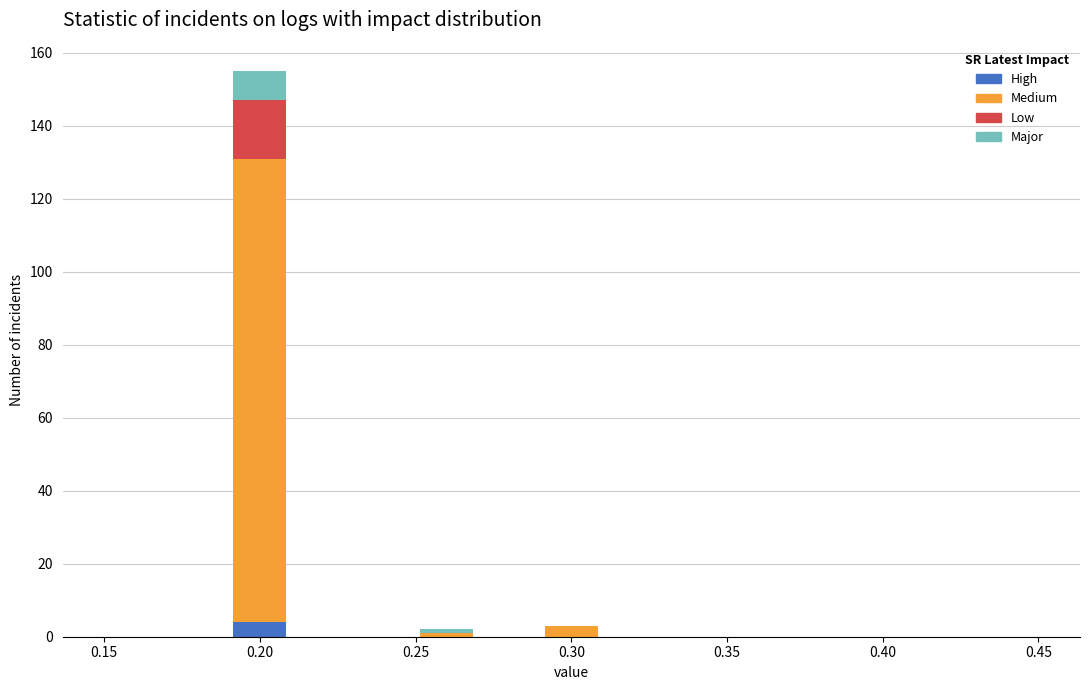

Reading left to right, list every stacked bar in this chart as the range it spans on the x-axis followed by its total height. The values are not printed on the chart, so give them approximately, as read against the axis.

0.15 to 0.17: 0
0.17 to 0.19: 0
0.19 to 0.21: 156
0.21 to 0.23: 0
0.23 to 0.25: 0
0.25 to 0.27: 2
0.27 to 0.29: 0
0.29 to 0.31: 4
0.31 to 0.33: 0
0.33 to 0.35: 0
0.35 to 0.37: 0
0.37 to 0.39: 0
0.39 to 0.41: 0
0.41 to 0.43: 0
0.43 to 0.45: 0